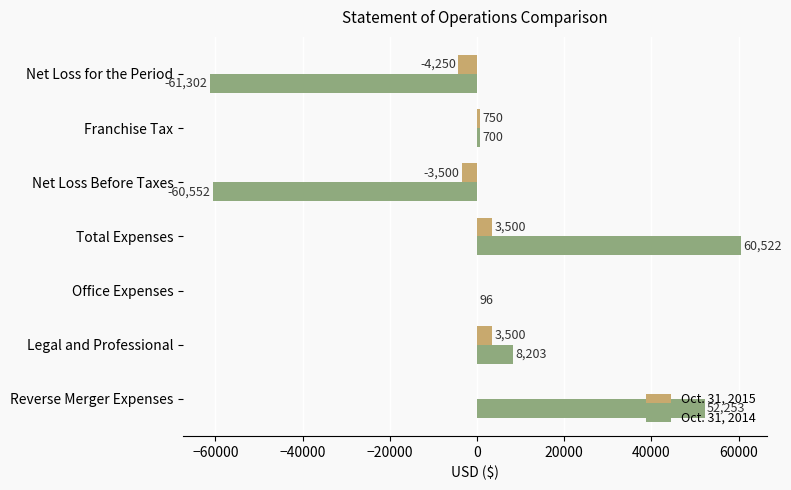

Read the Oct. 31, 2015 value at Net Loss for the Period, to the nearest 100.

-4200